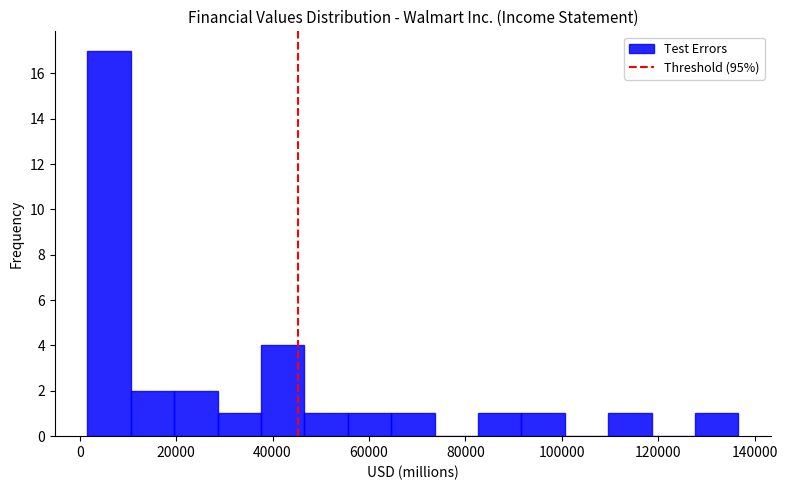

What is the height of the bar covering 28000 to 38000 on the x-axis? Neither the bar edges nor the heights are printed on the chart, so give them approximately, as read against the axes.

1